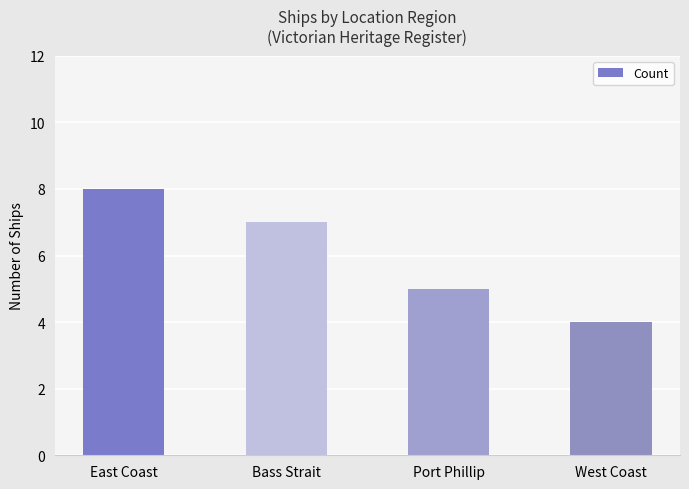

True or false: the data shows 13 at East Coast.

False